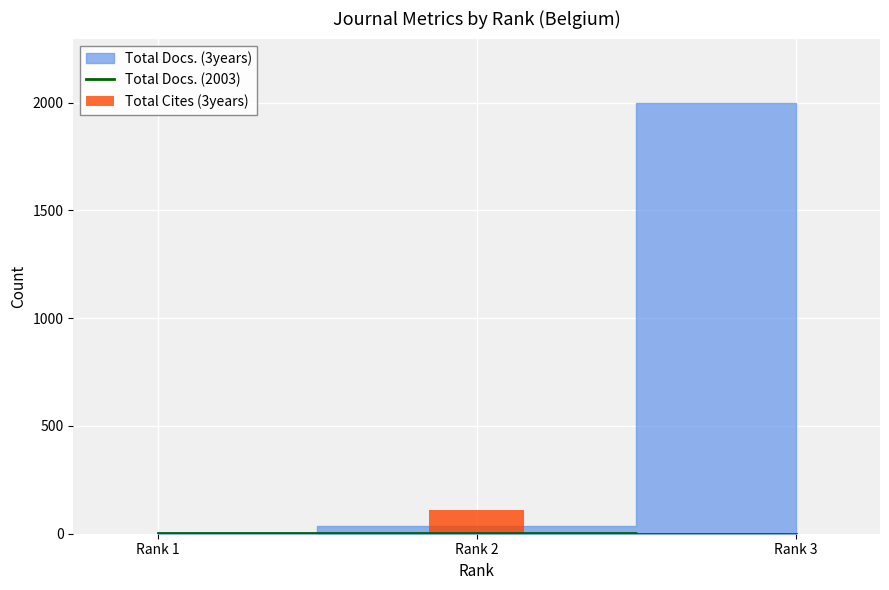

At which label is Total Docs. (2003) closest to 2?

Rank 1